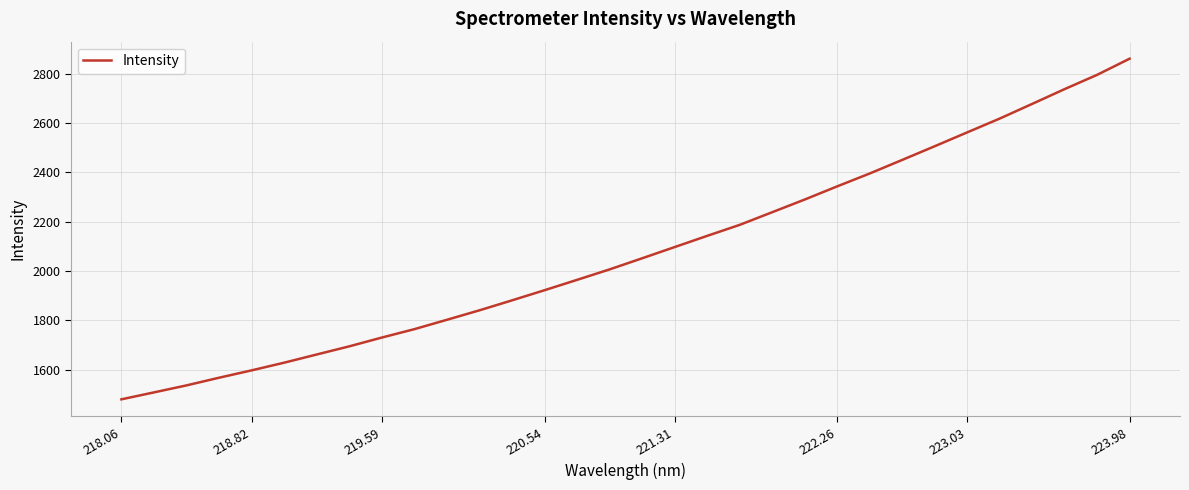

What is the greatest value displayed?

2860.5